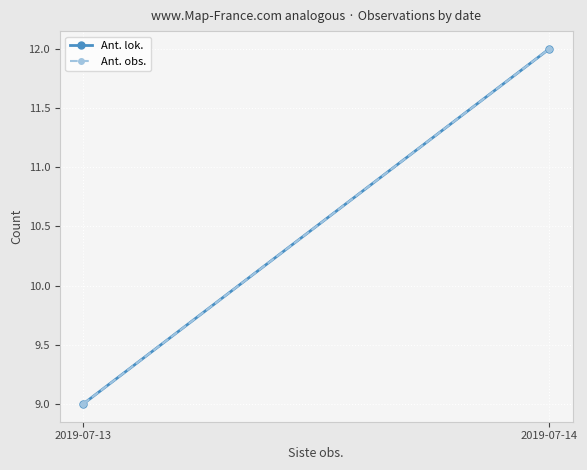

Where is Ant. lok. nearest to the value 10?

2019-07-13